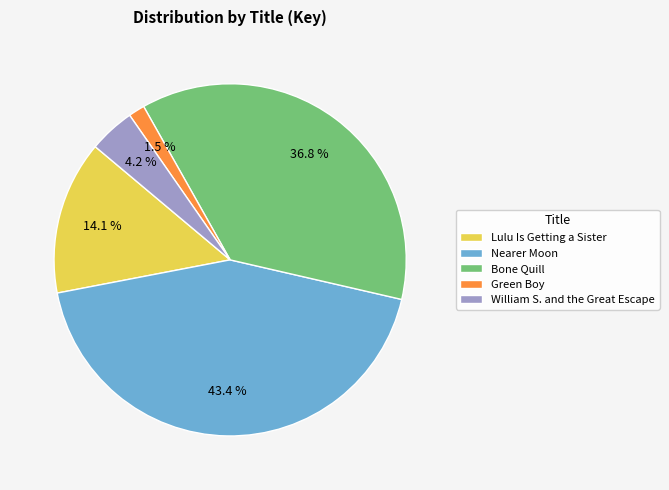

To the nearest percent, what percentage of the pie is William S. and the Great Escape?

4%